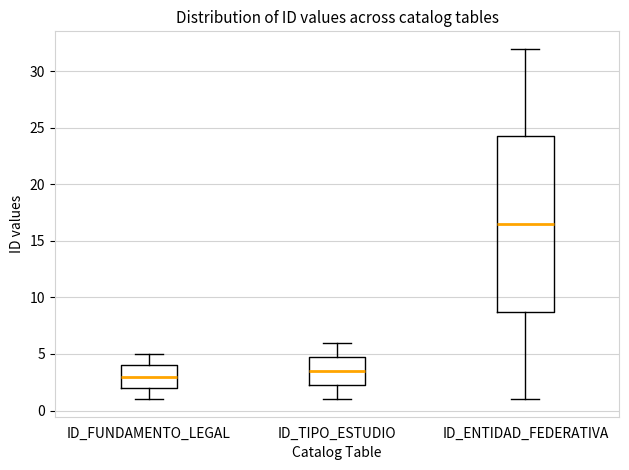

Comparing the boxes themselves (not the whiskers), which one is the tallest?

ID_ENTIDAD_FEDERATIVA